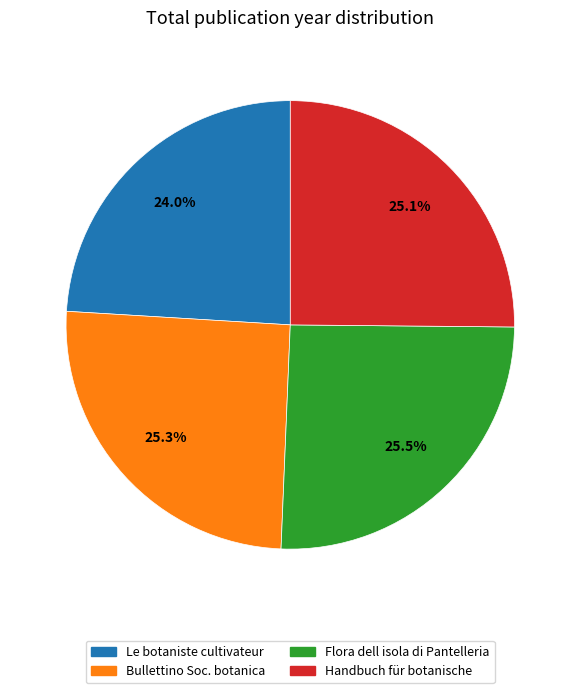

Is there any slice that represents more than half of the pie?

No